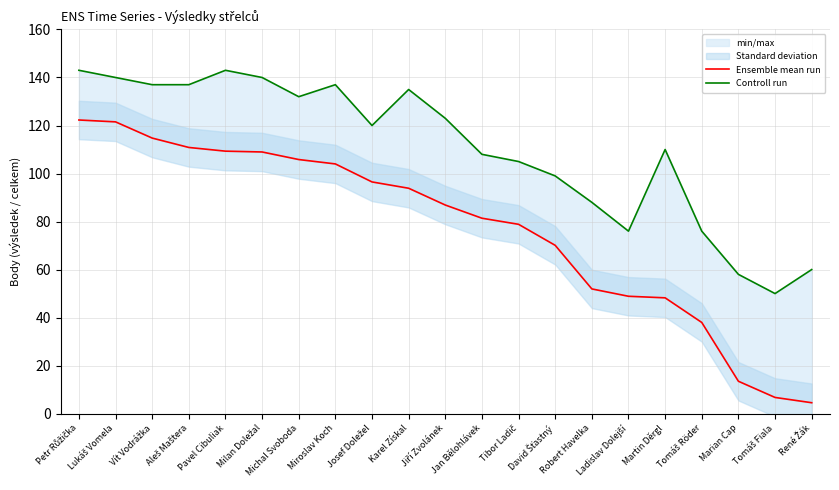

What value does the Ensemble mean run series have at Jiří Zvolánek?

86.9